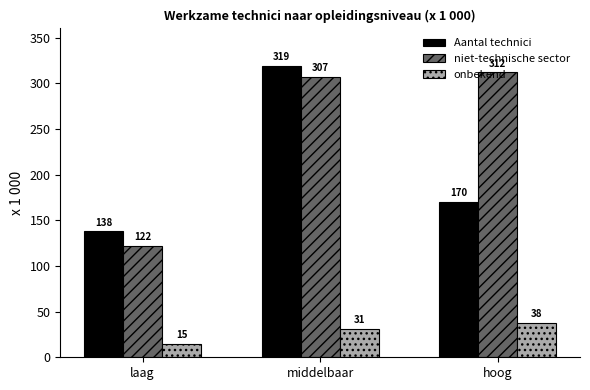

Count the Aantal technici values in the range 138 to 319.

3